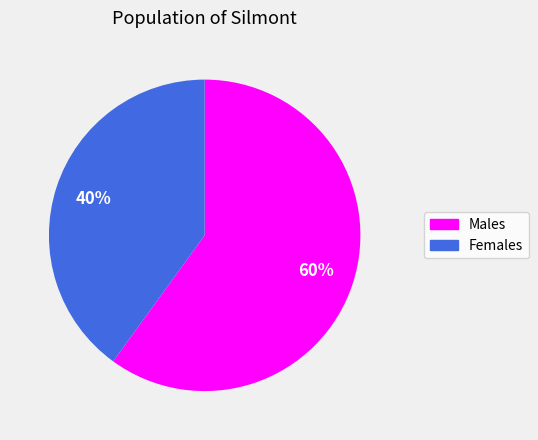

How many slices are in this pie chart?

2